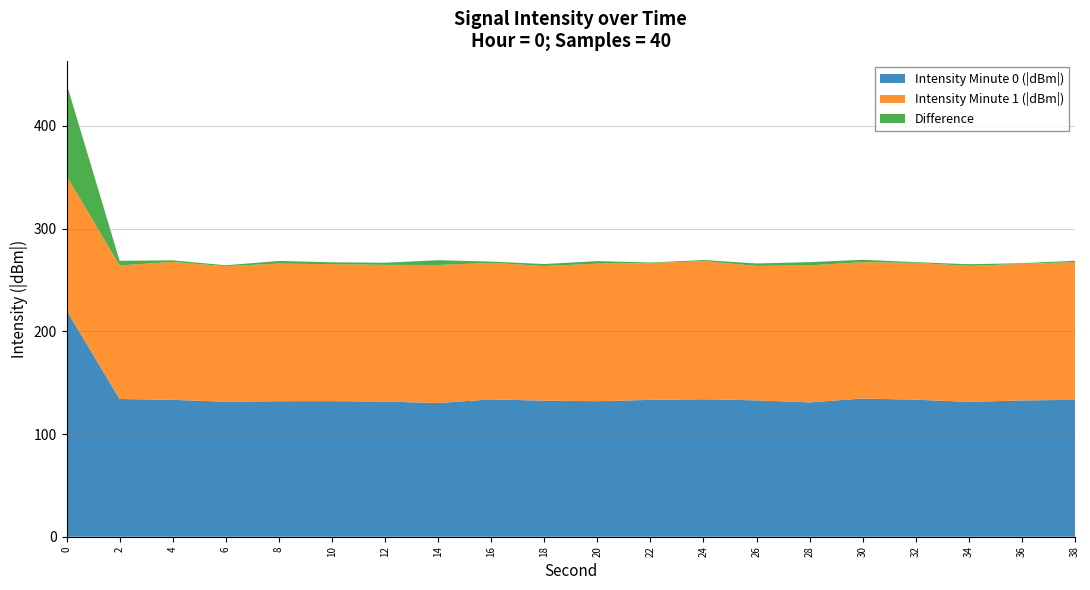

What is the highest value of the Intensity Minute 0 (|dBm|) series?

220.4